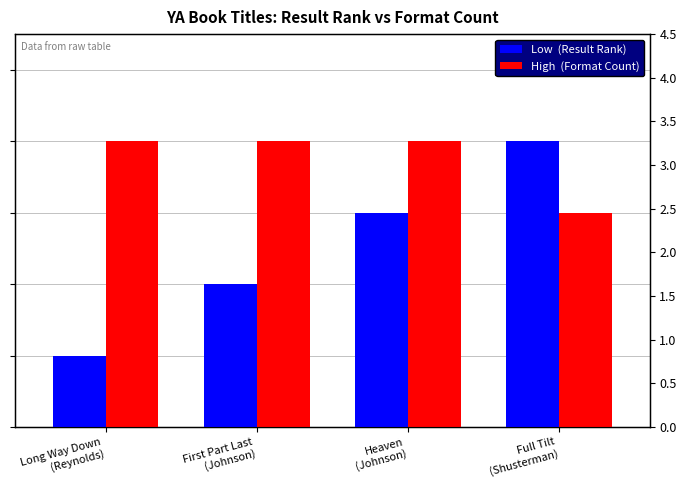

List the labels in order of Low  (Result Rank) value, smallest first.

Long Way Down
(Reynolds), First Part Last
(Johnson), Heaven
(Johnson), Full Tilt
(Shusterman)